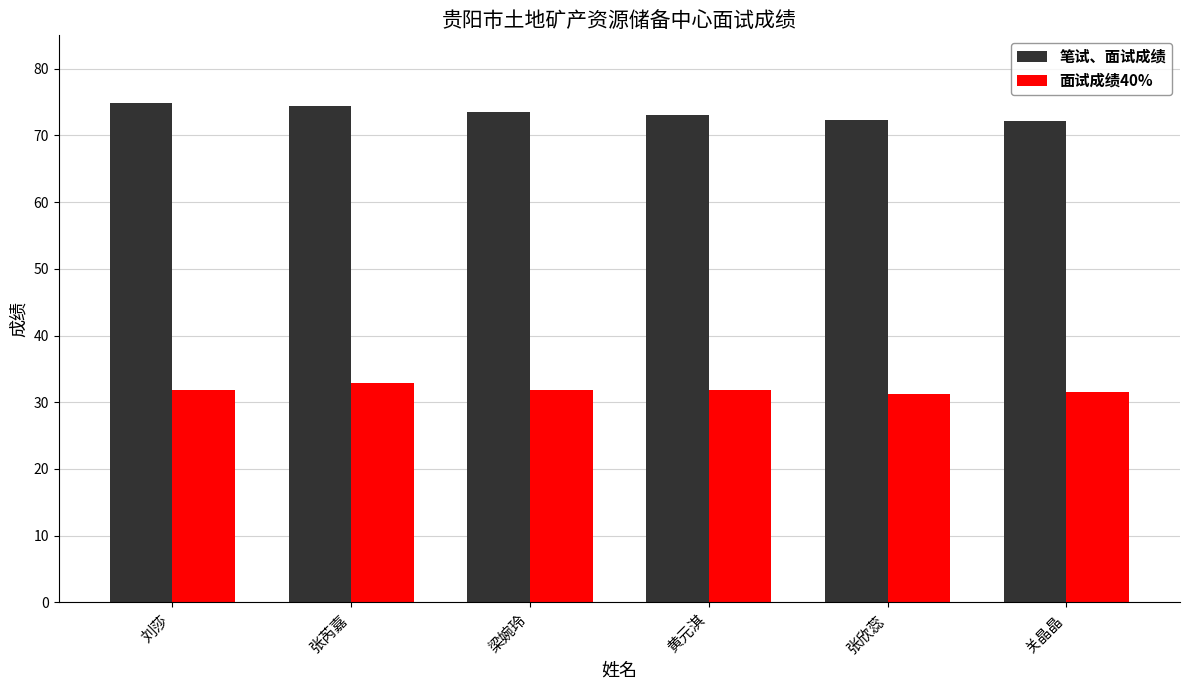

How many categories are shown in the chart?

6